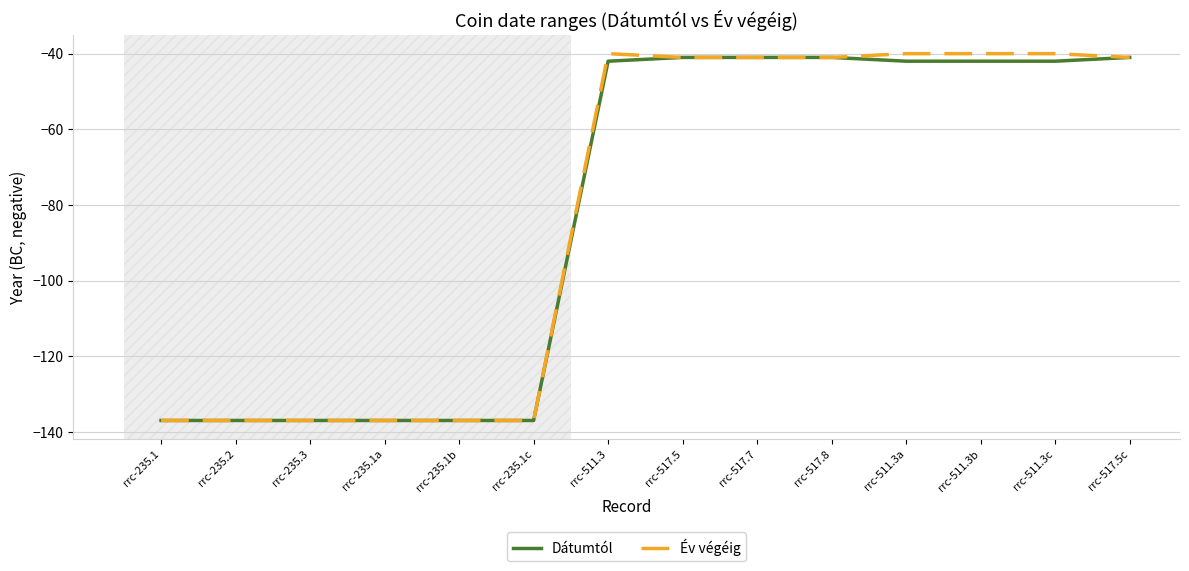

What position from the right is rrc-235.1?

14